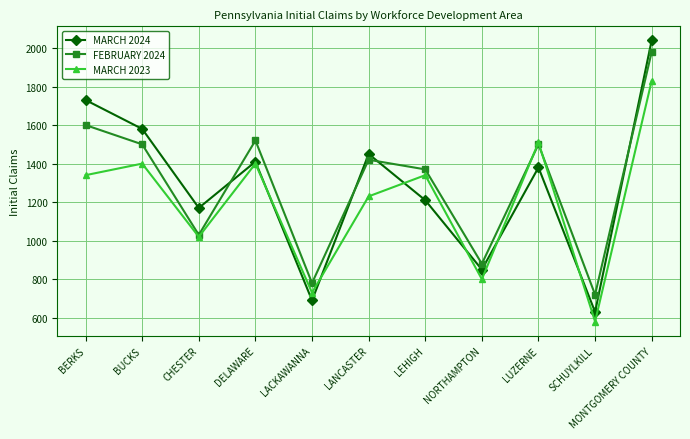

What is the label of the 4th point from the left?

DELAWARE